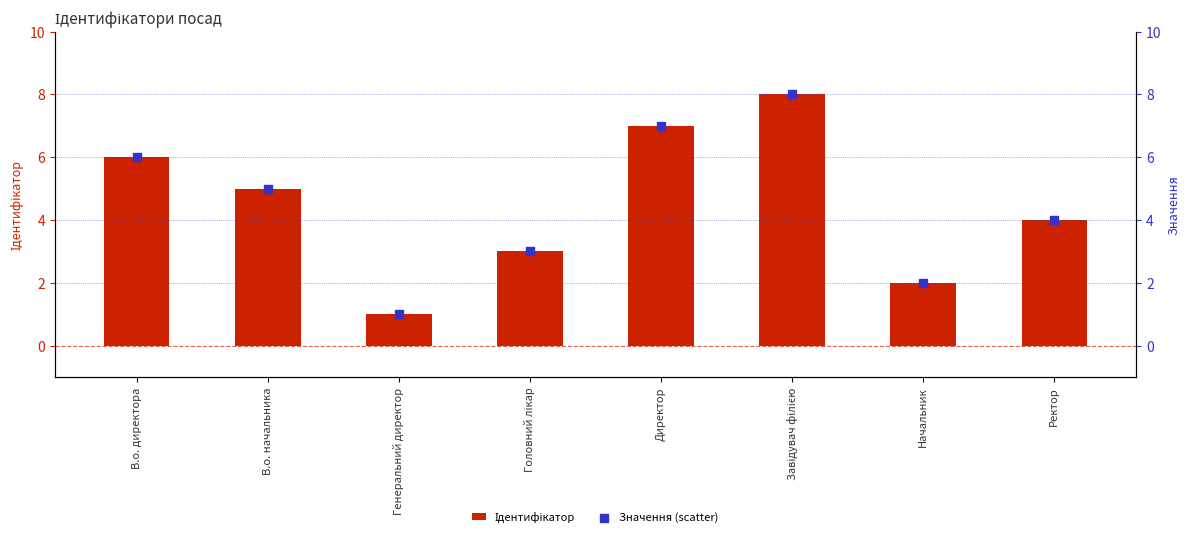

What are all the series names shown in the legend?

Ідентифікатор, Значення (scatter)